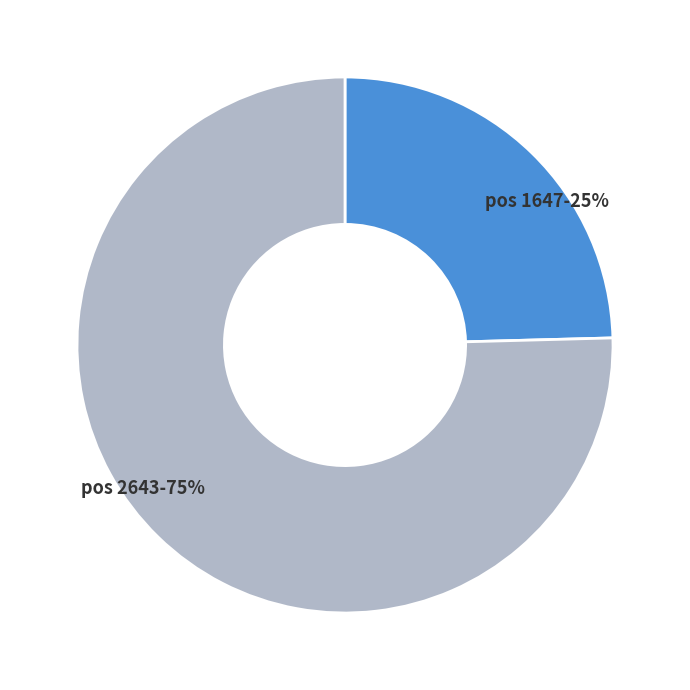

Is there any slice that represents more than half of the pie?

Yes